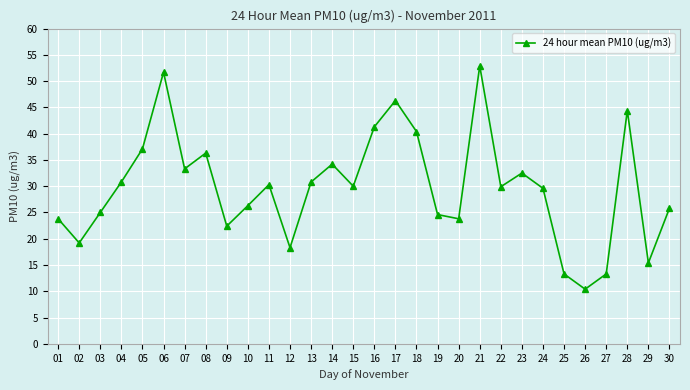

How many interior local peaks (higher than both neighbors) does the data have?

8